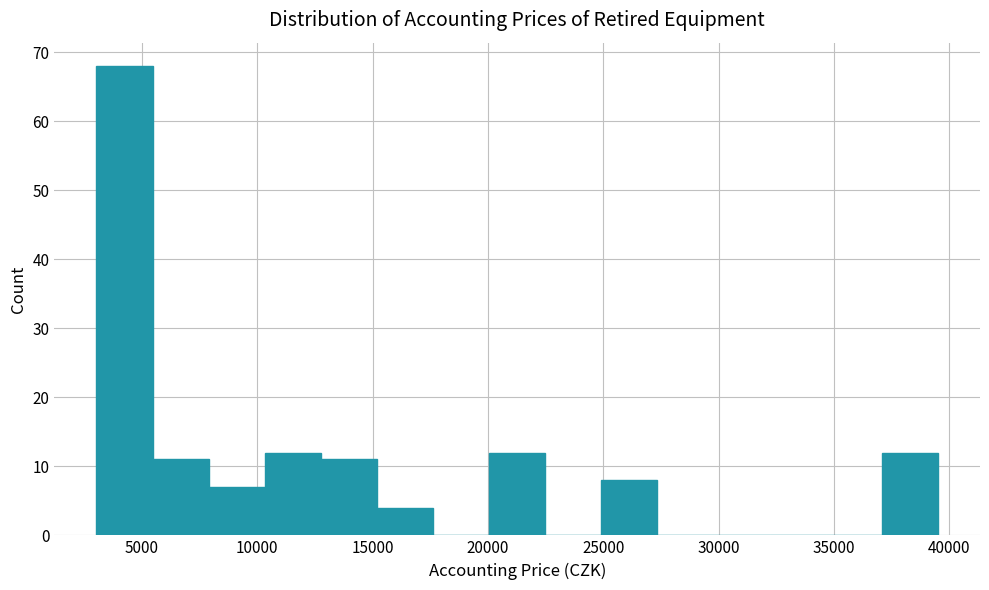

Reading left to right, transcribe this chart: for each bar, give the range it covers on the x-axis and its height. Neither the bar edges nor the heights are printed on the chart, so give them approximately, as read against the axes.

3000 to 5500: 68
5500 to 8000: 11
8000 to 10500: 7
10500 to 13000: 12
13000 to 15000: 11
15000 to 17500: 4
17500 to 20000: 0
20000 to 22500: 12
22500 to 25000: 0
25000 to 27500: 8
27500 to 30000: 0
30000 to 32000: 0
32000 to 34500: 0
34500 to 37000: 0
37000 to 39500: 12